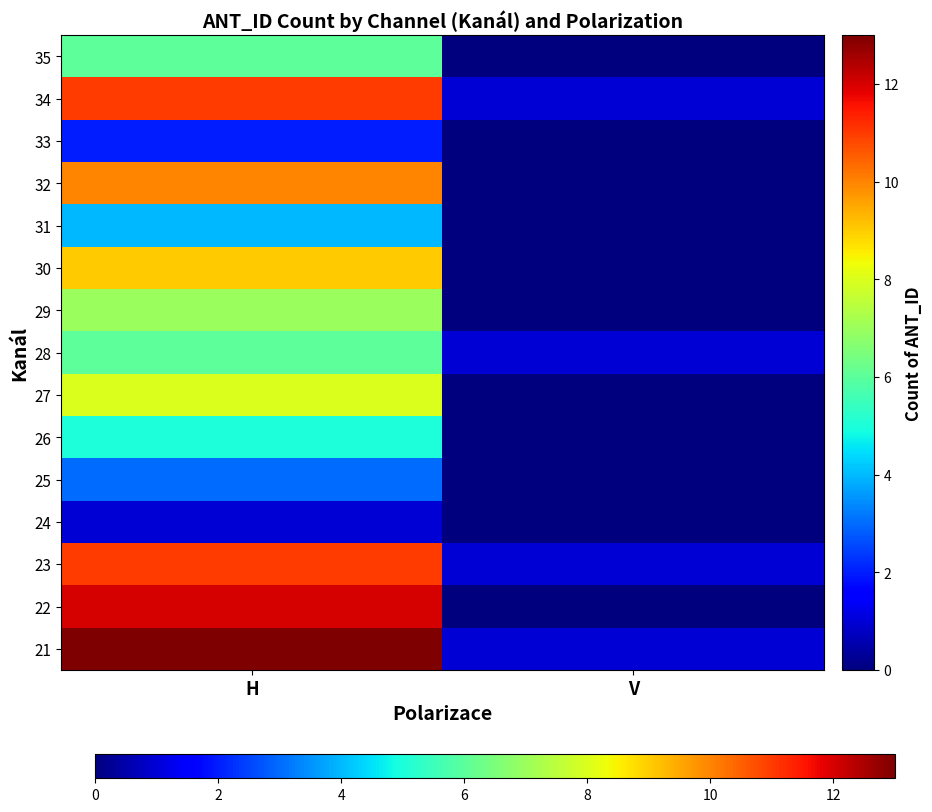

How many data points does each series have?

2